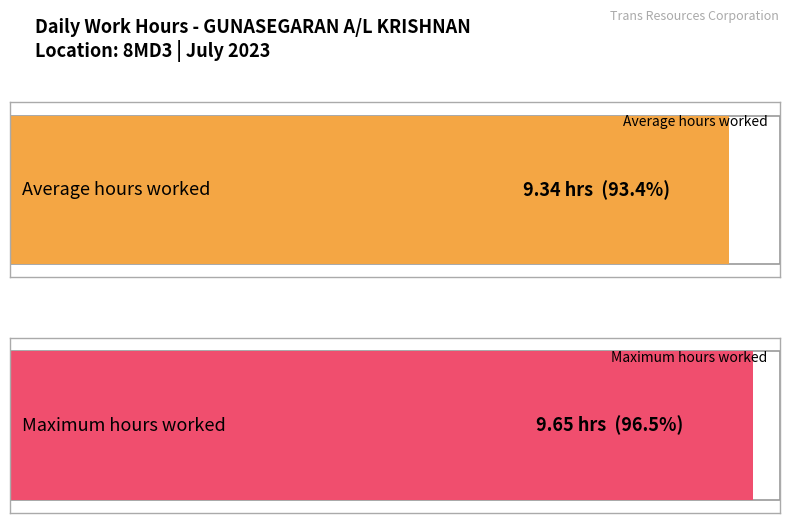

Does the chart contain stacked bars?

No